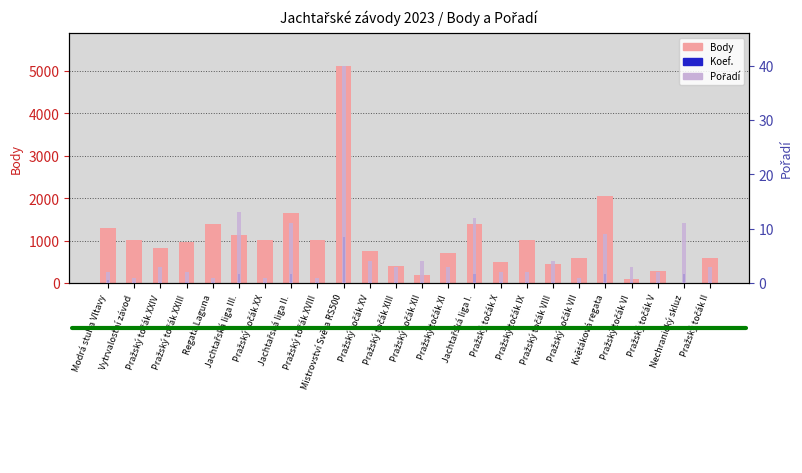

Reading right to left, extract all data points from this chart.

Body: 578	0	277	101	2050	578	453	1004	499	1385	703	198	402	754	5126	1004	1650	1004	1142	1380	976	828	1004	1290
Koef.: 30	210	30	30	210	30	30	30	30	210	30	30	30	30	1080	30	210	30	210	30	30	30	30	60
Pořadí: 3	11	2	3	9	1	4	2	2	12	3	4	3	4	40	1	11	1	13	1	2	3	1	2